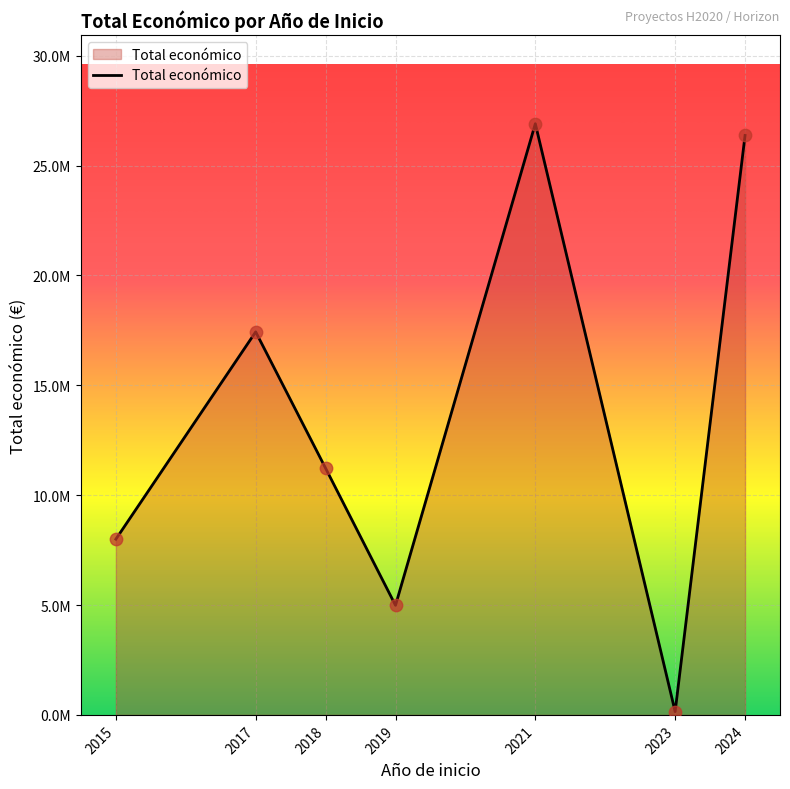

Is this an area chart (filled region under the line)?

Yes